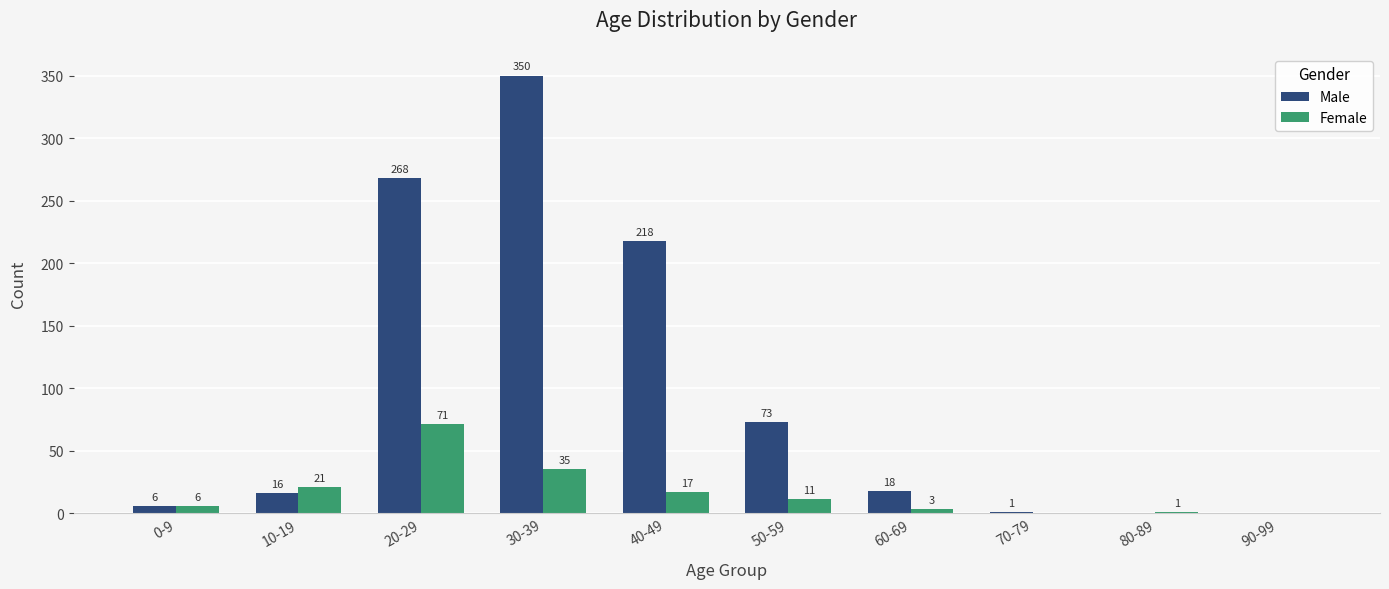

What is the greatest value displayed?

350